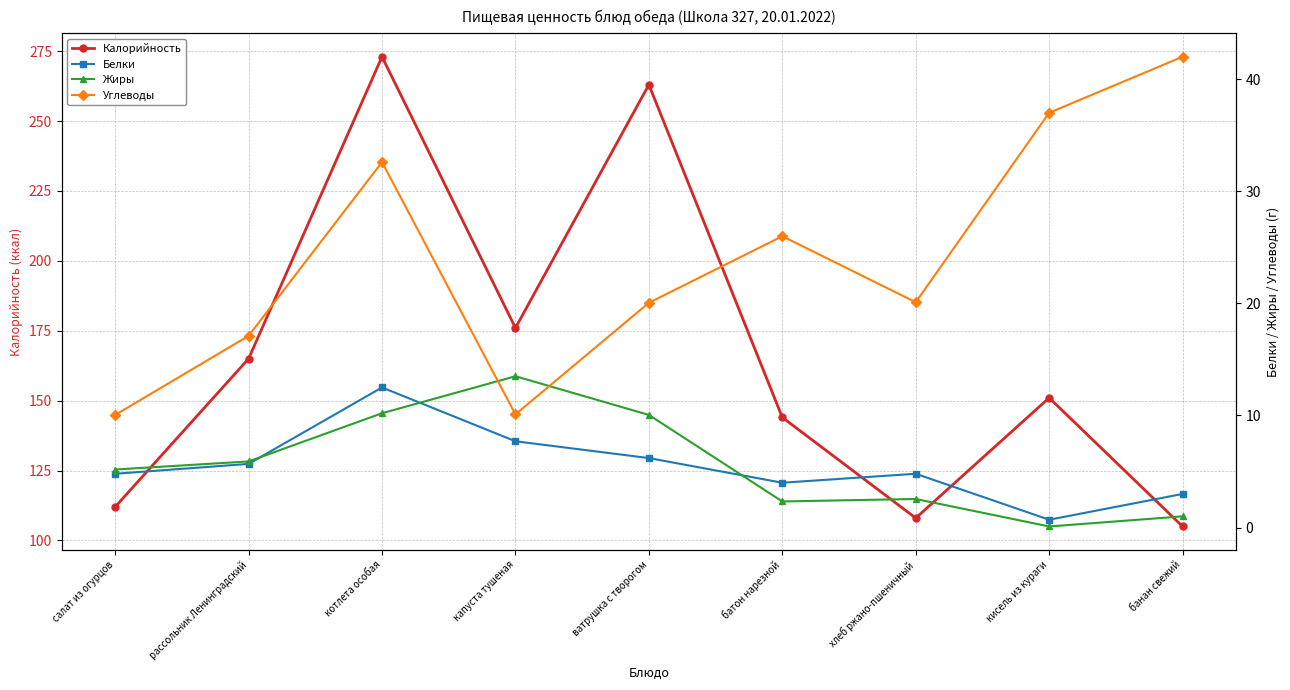

What are all the series names shown in the legend?

Калорийность, Белки, Жиры, Углеводы